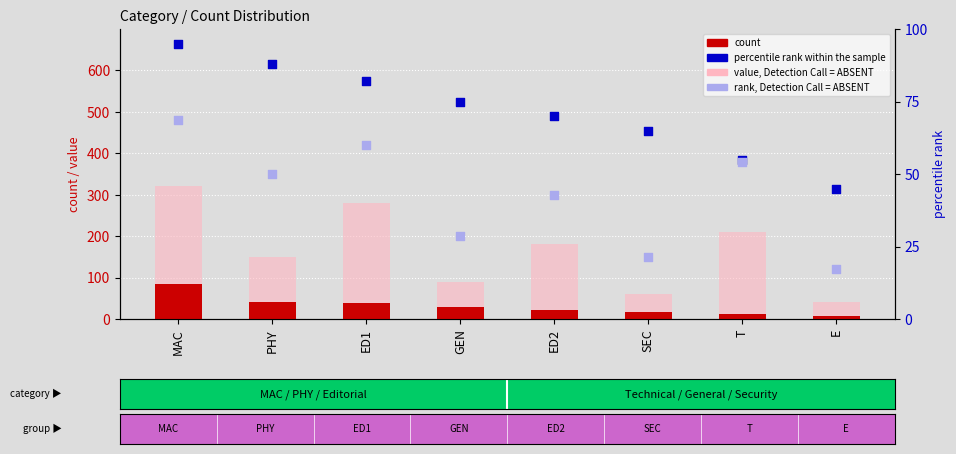

Which series reaches the minimum Y coordinate?

count